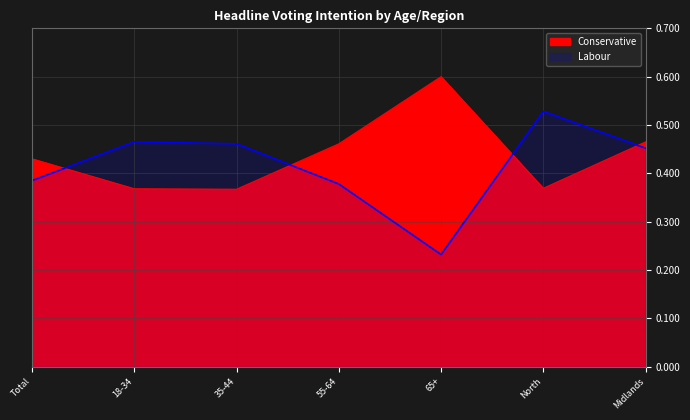

How many times do Conservative and Labour cross each other?

4